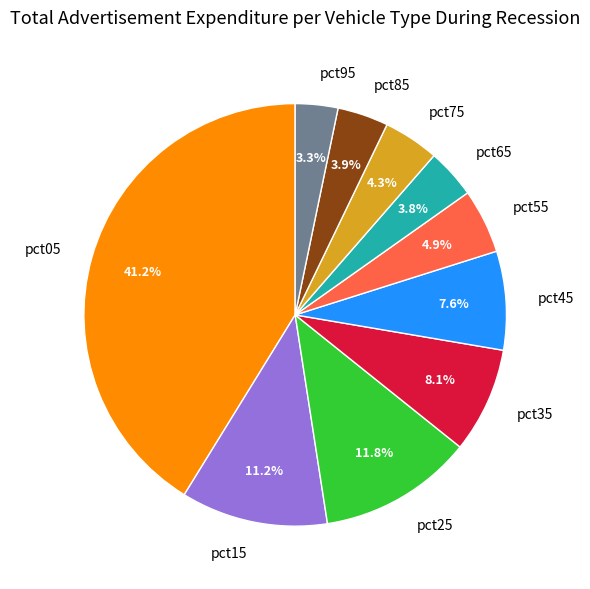

True or false: pct75 accounts for 4% of the total.

True